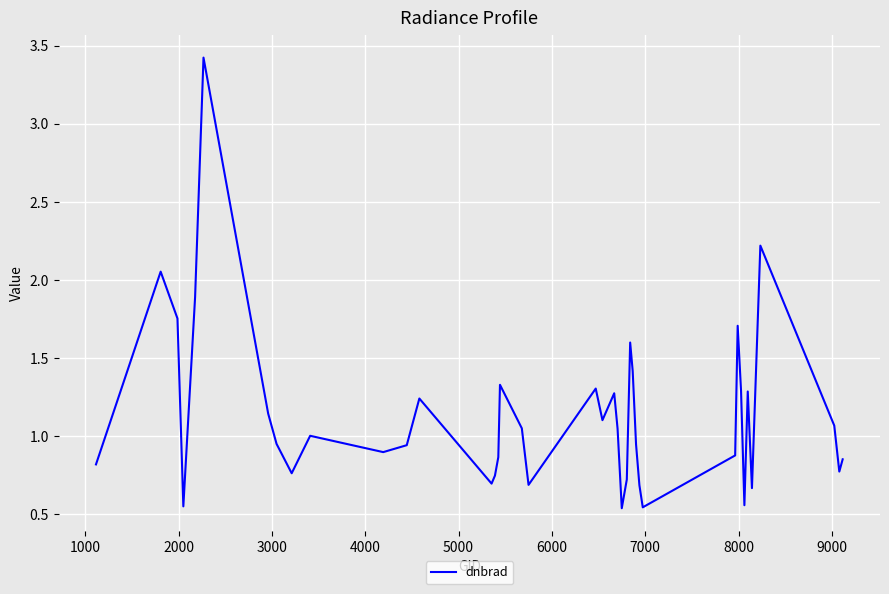

What is the greatest value displayed?

3.4